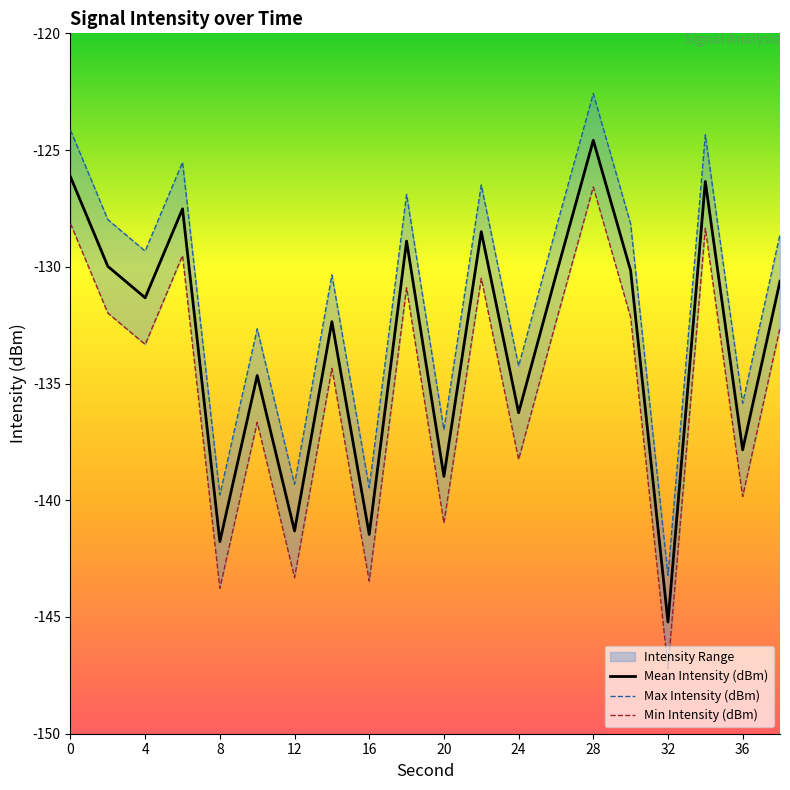

What is the value of the Mean Intensity (dBm) point at the 16th from the left?

-130.2